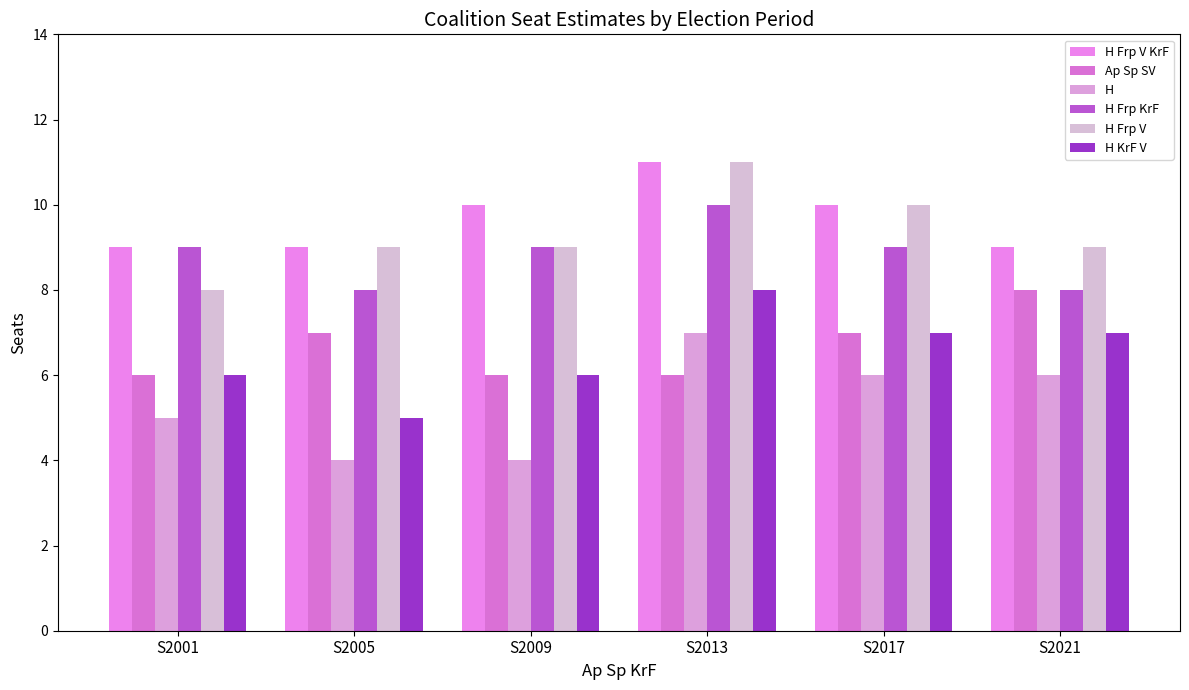

Which series has the widest spread of values?

H